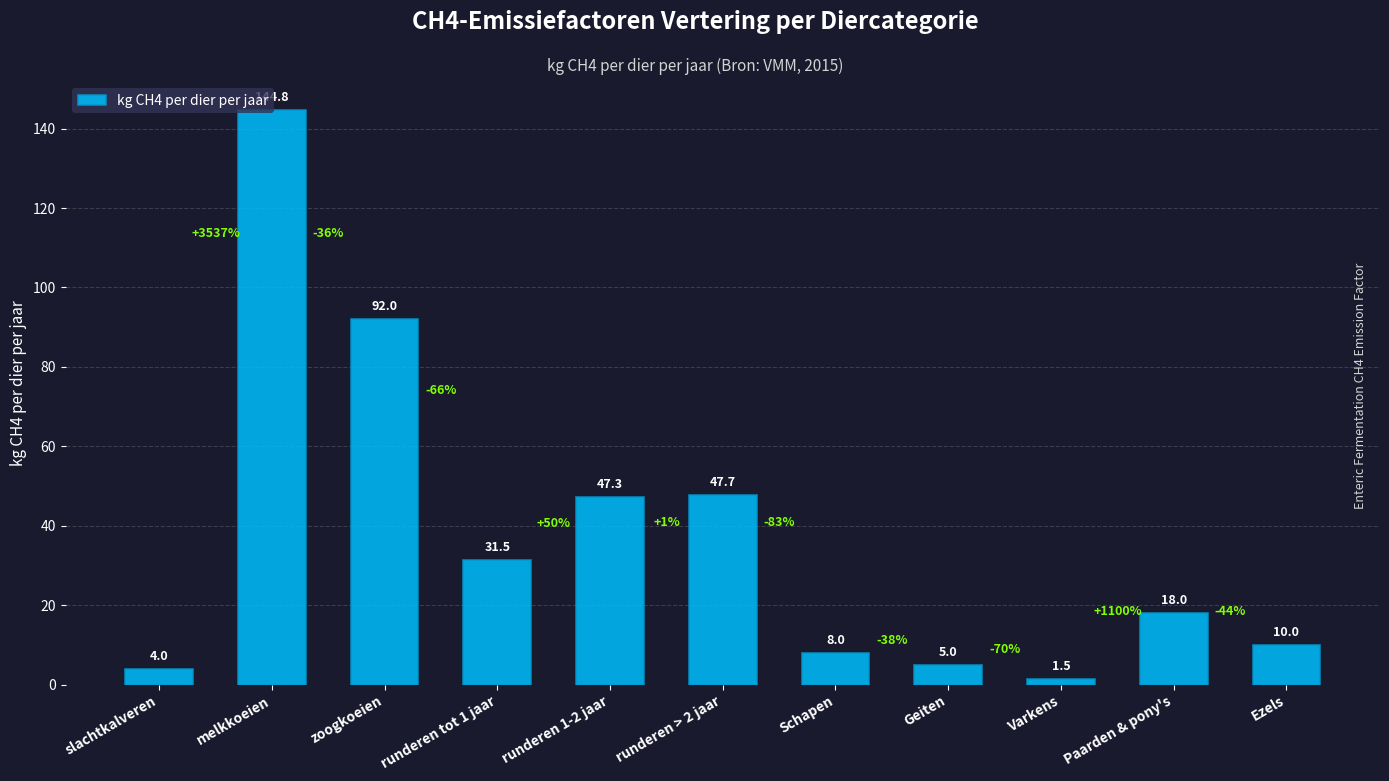

Between Paarden & pony's and zoogkoeien, which is larger?

zoogkoeien